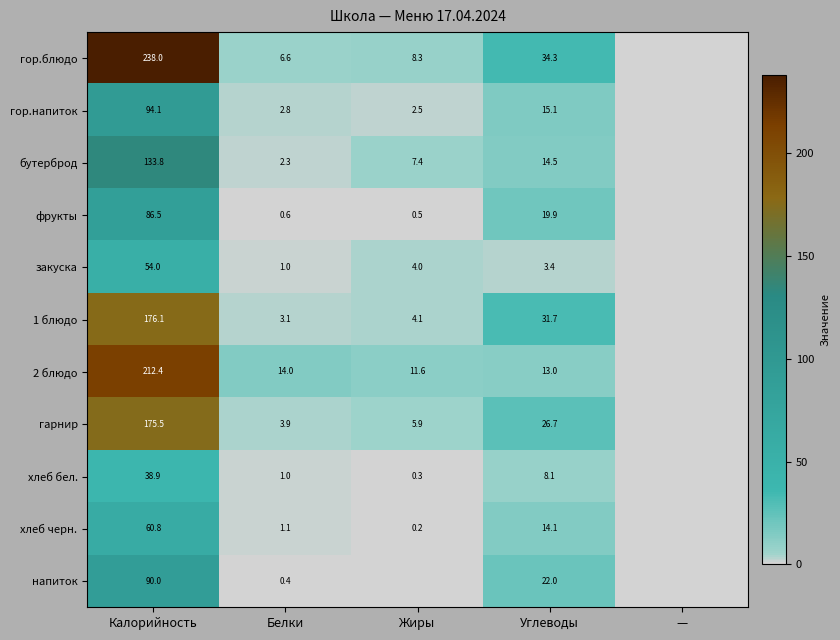

Which series changed the most between Белки and Углеводы?

1 блюдо